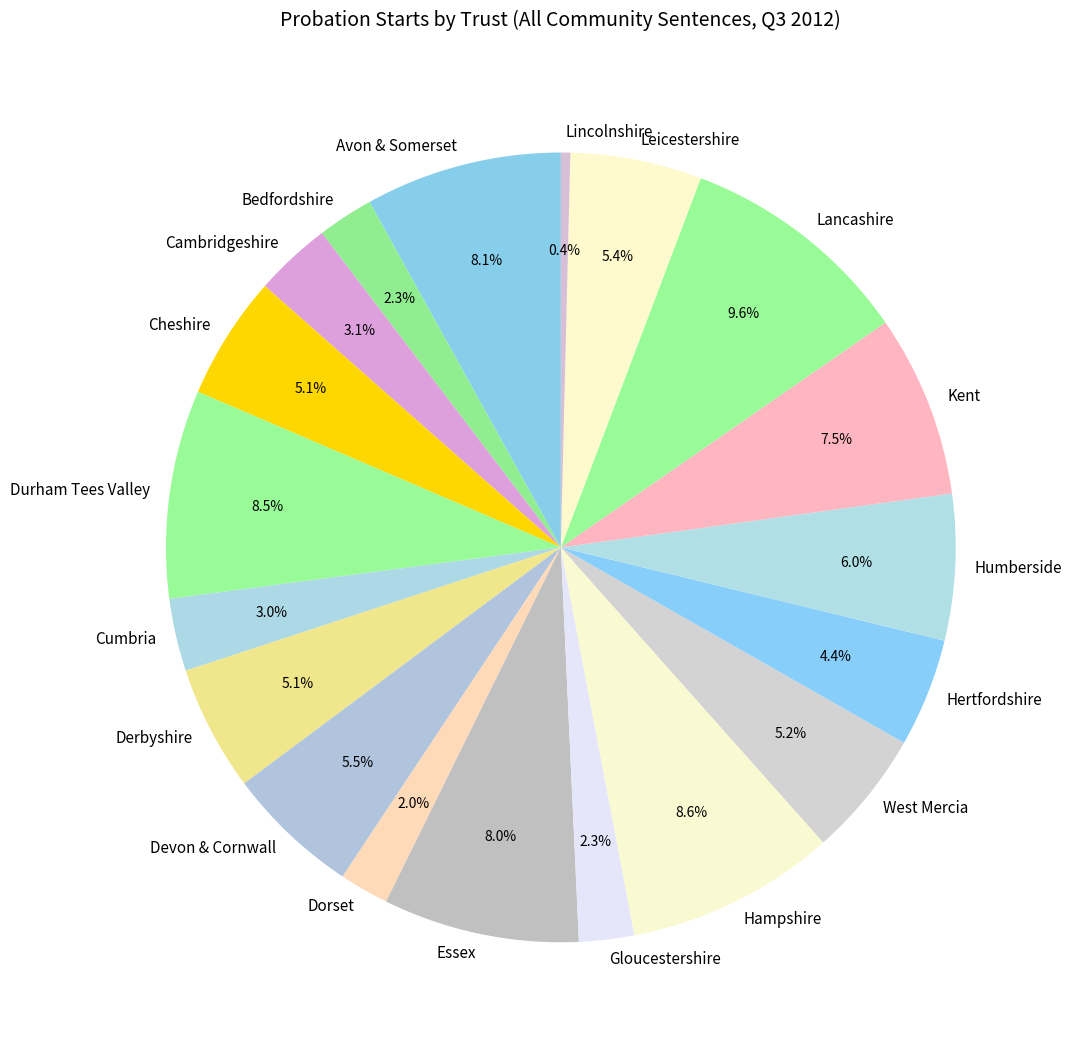

Which has a higher value, Cheshire or Cumbria?

Cheshire